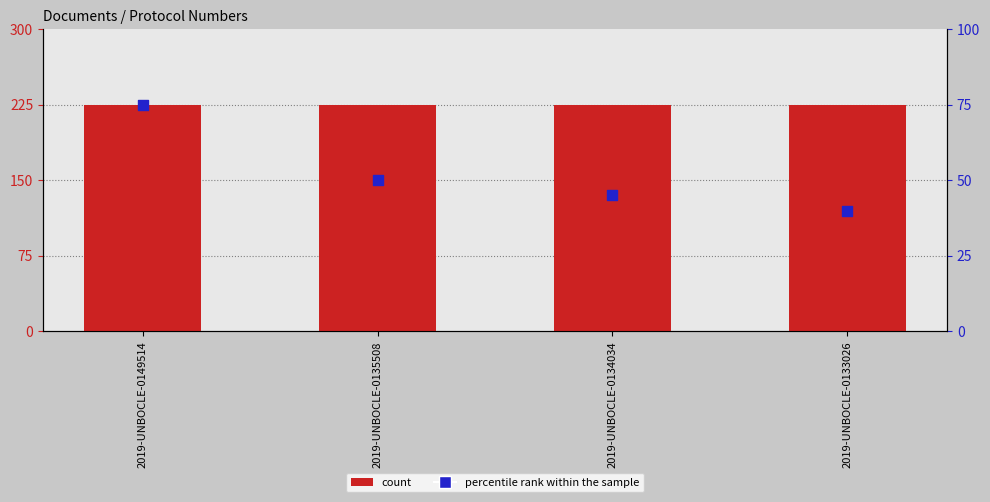

Which series reaches the minimum Y coordinate?

percentile rank within the sample